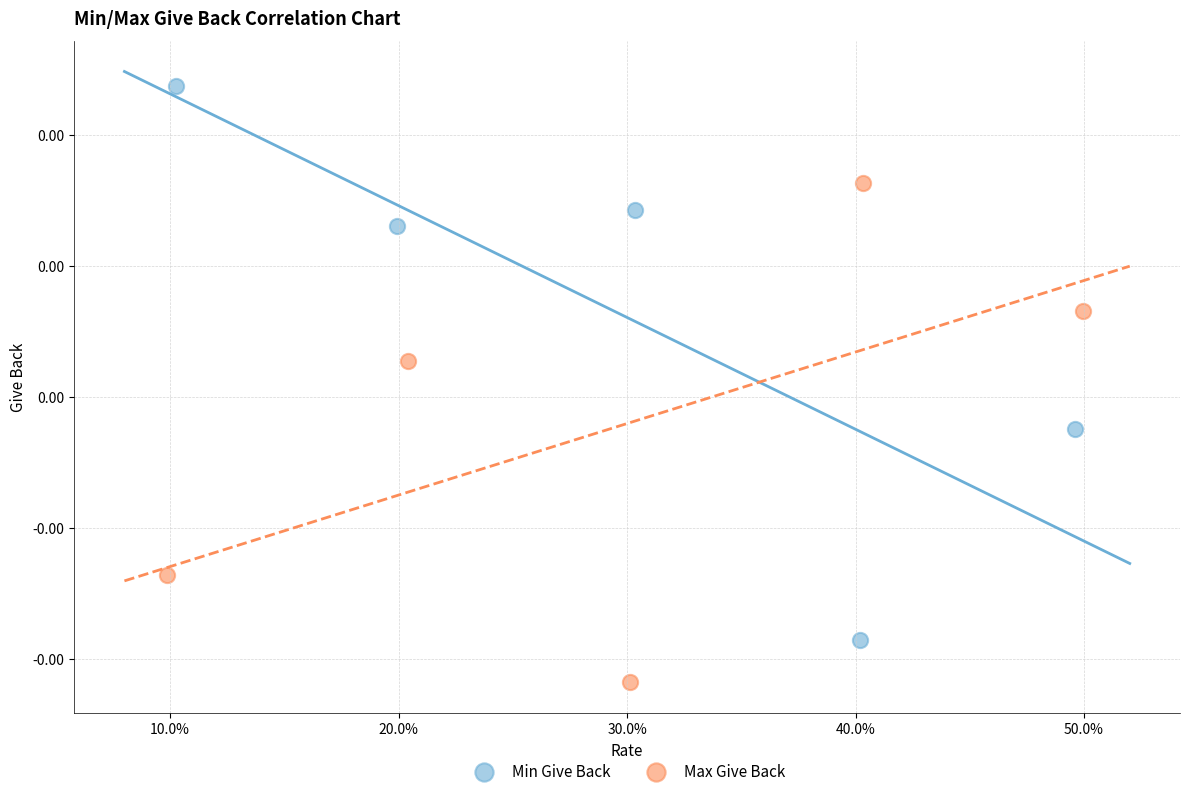

Which series reaches the minimum Y coordinate?

Max Give Back